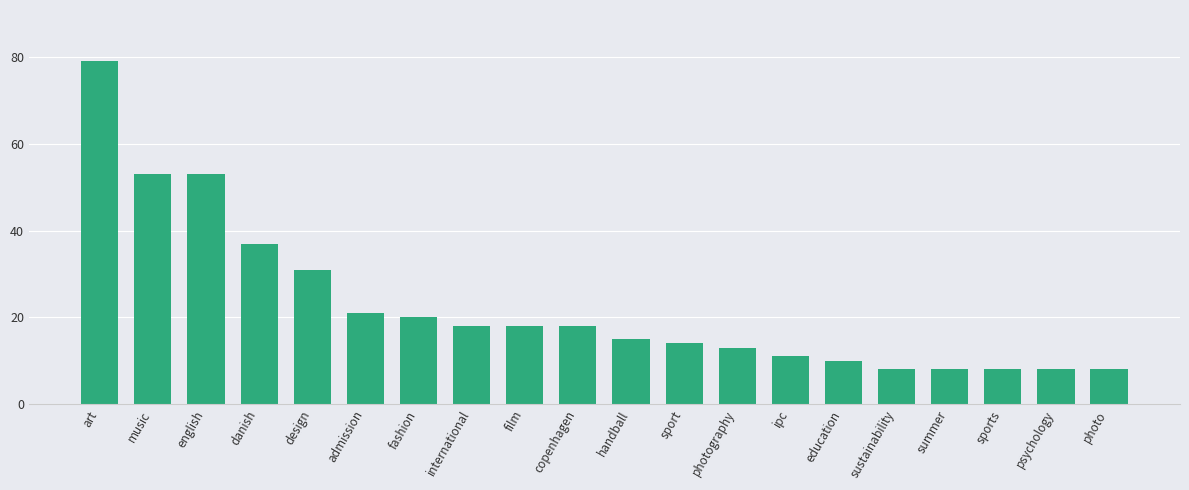

Approximately how many times larger is the value at art compared to photography?

6.1